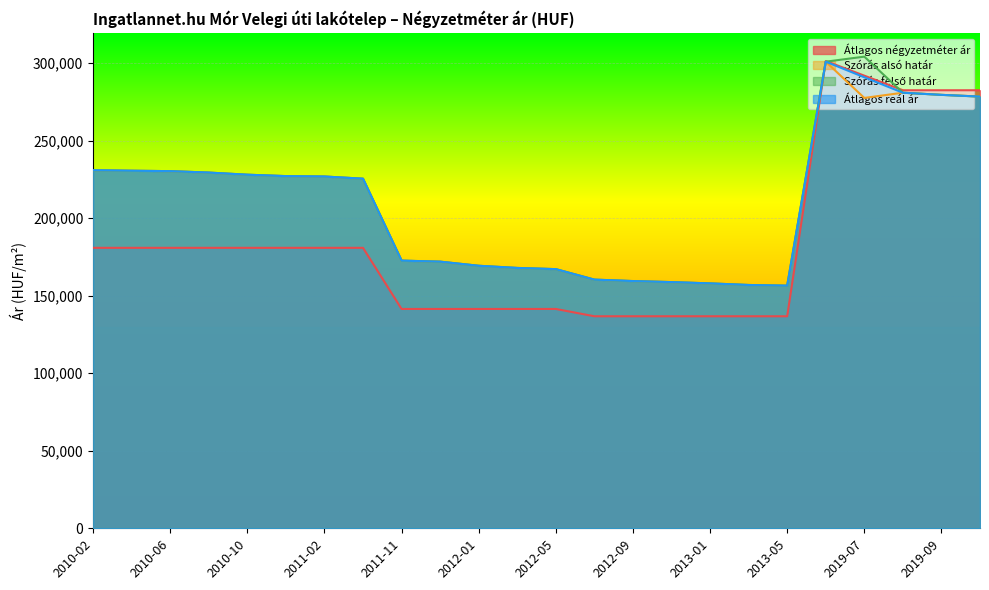

What is the sum of the Átlagos négyzetméter ár values at 2012-03 and 2011-02?

322461